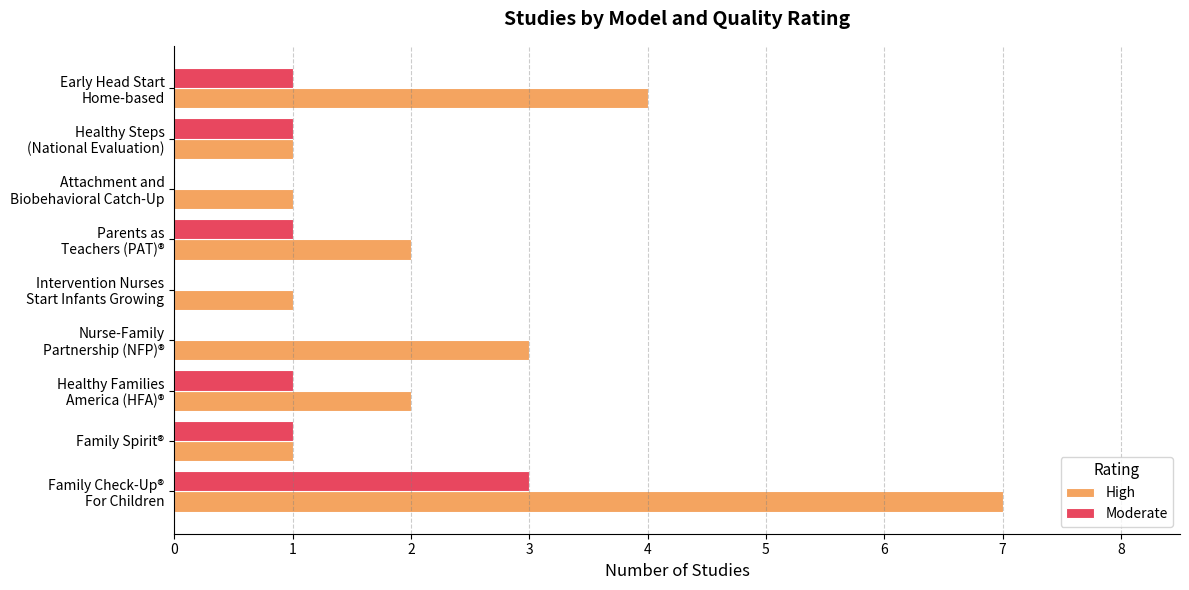

The Moderate series shows 1 at Family Spirit®. True or false?

True